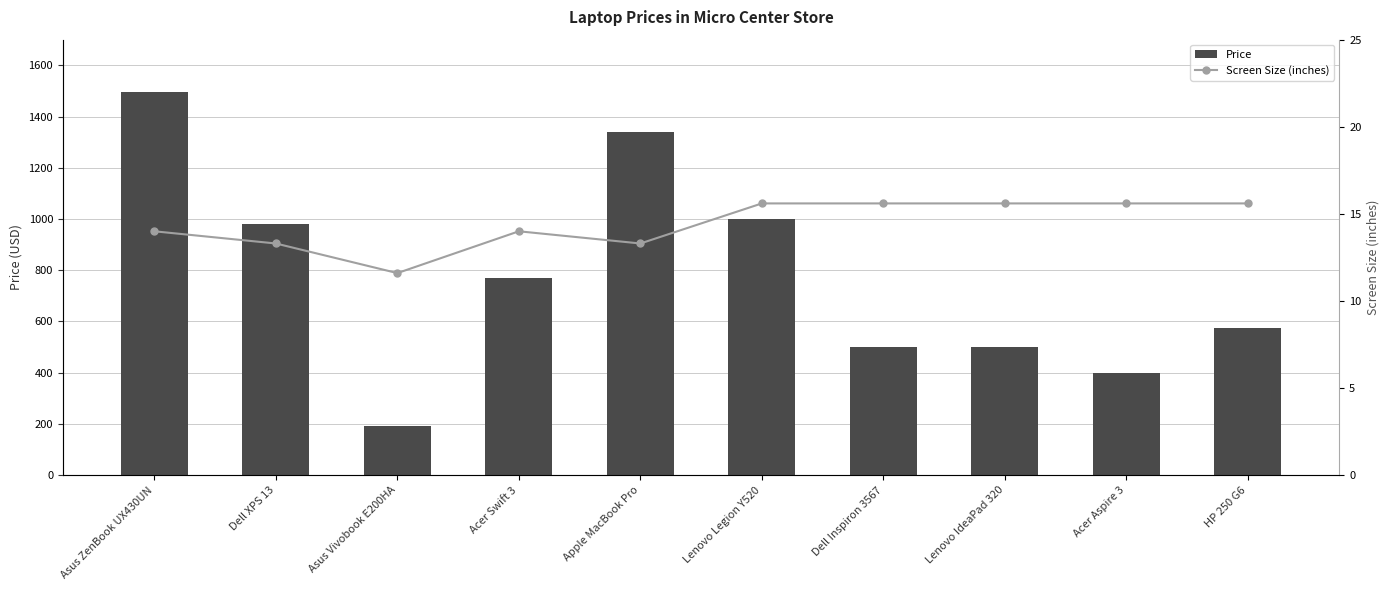

Which category has the lowest value across all series?

Asus Vivobook E200HA